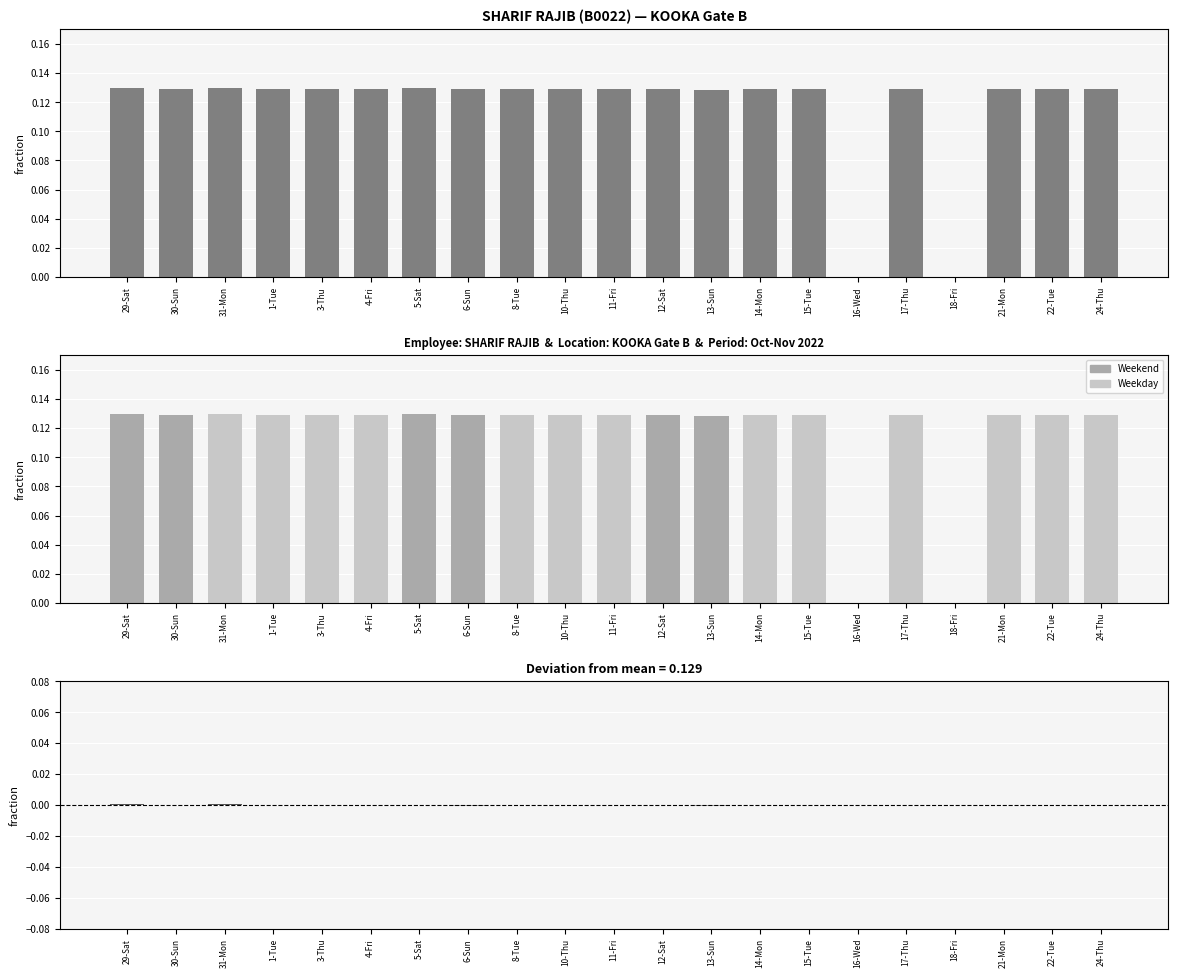

What is the label of the 9th bar from the left?

8-Tue